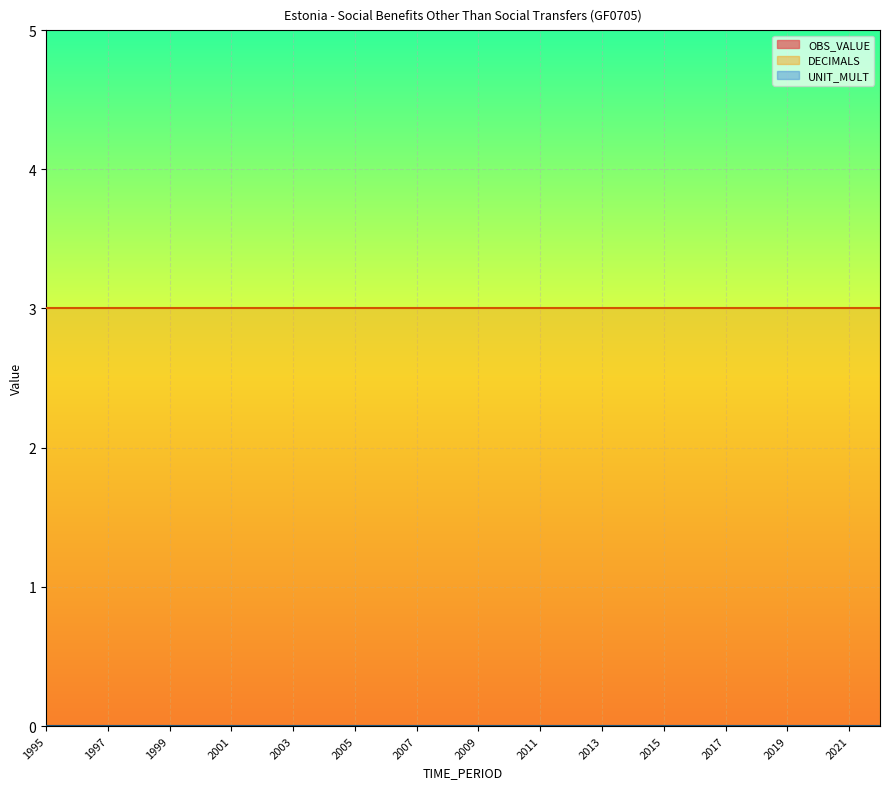

How many lines are shown in the chart?

3